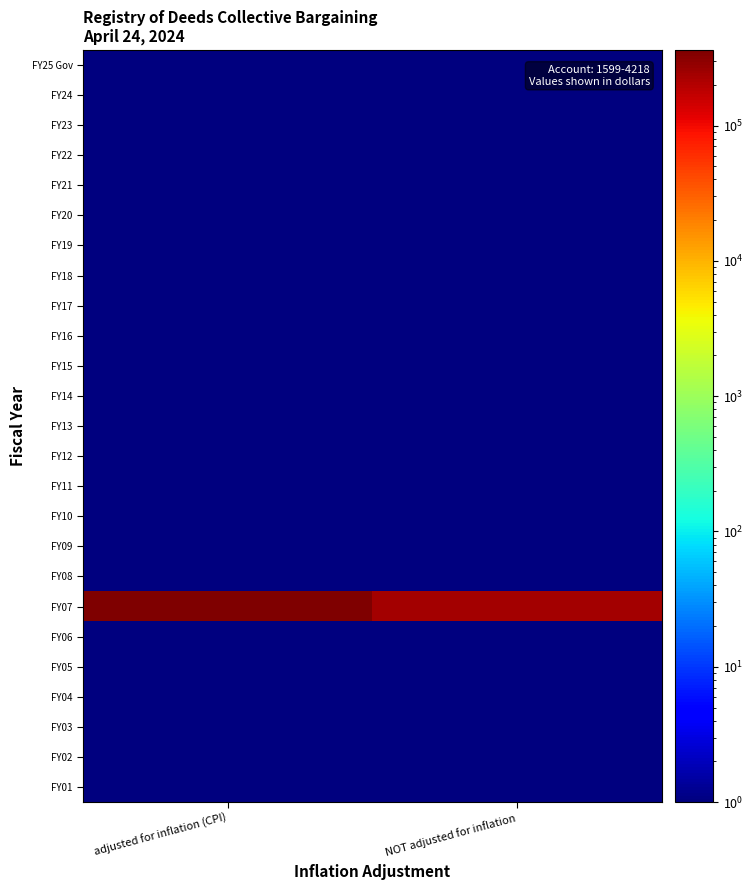

What is the total value across all series at adjusted for inflation (CPI)?

362008.0